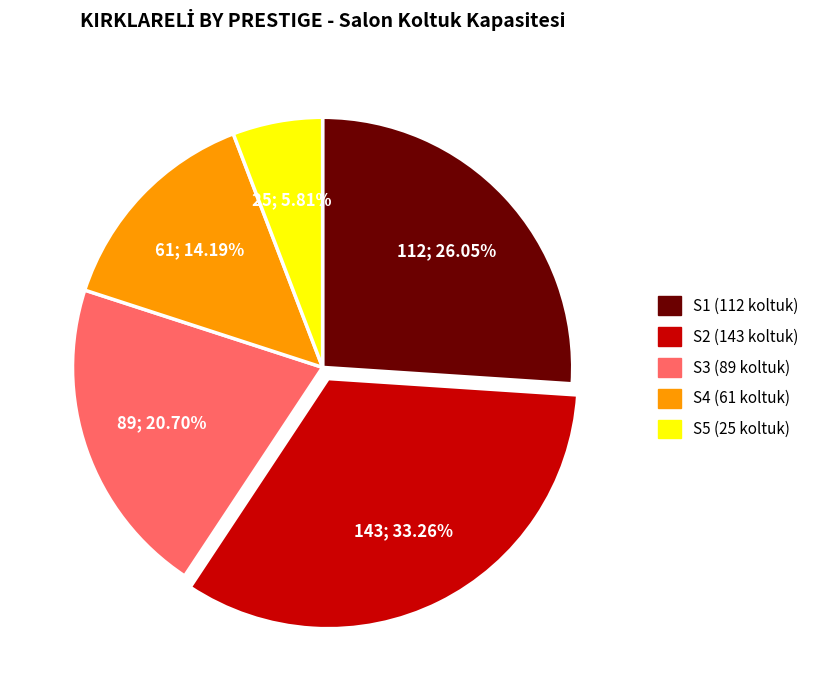

How many segments does this pie chart have?

5